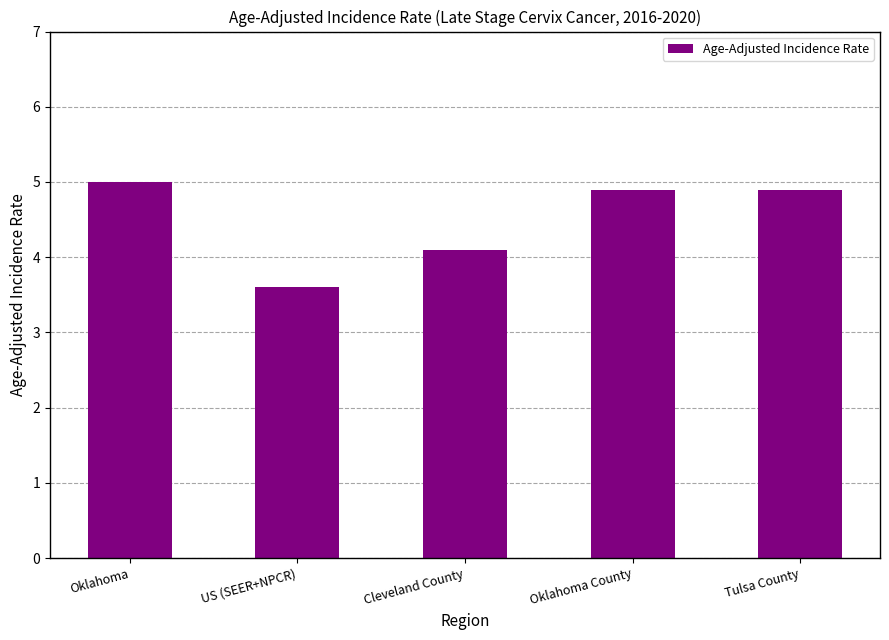

Where does the data first go above 4?

Oklahoma